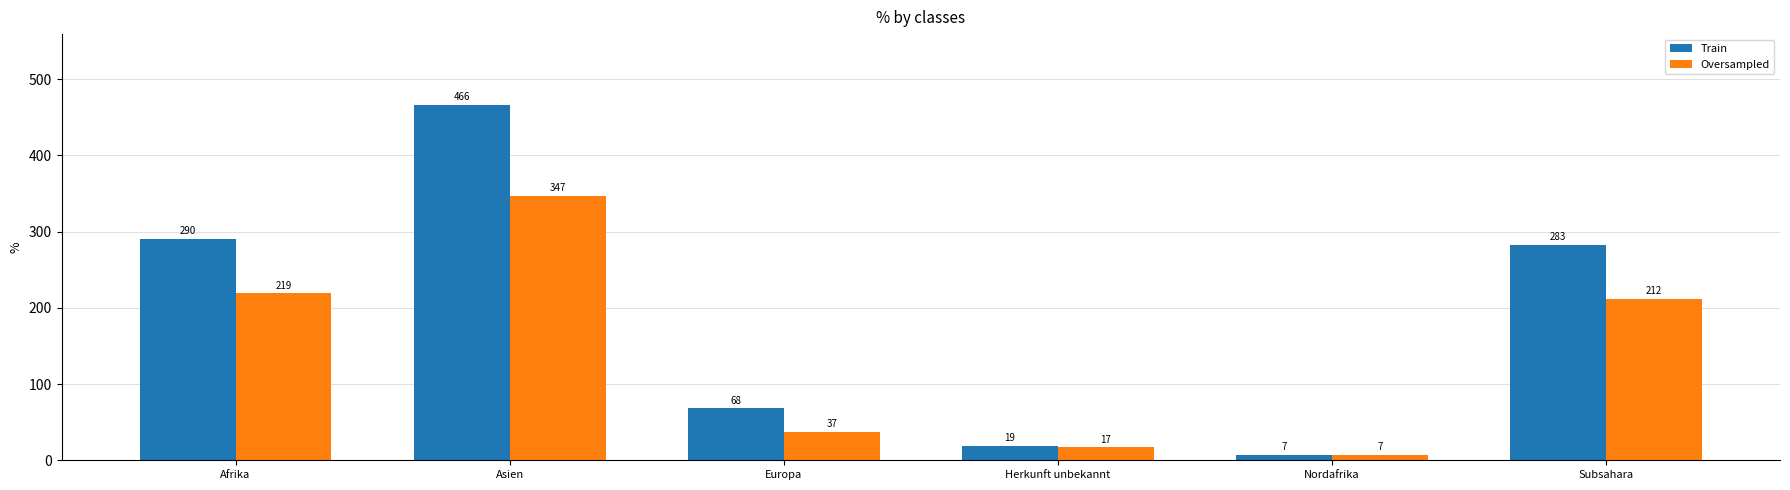

True or false: Train has a value of 466 at Asien.

True